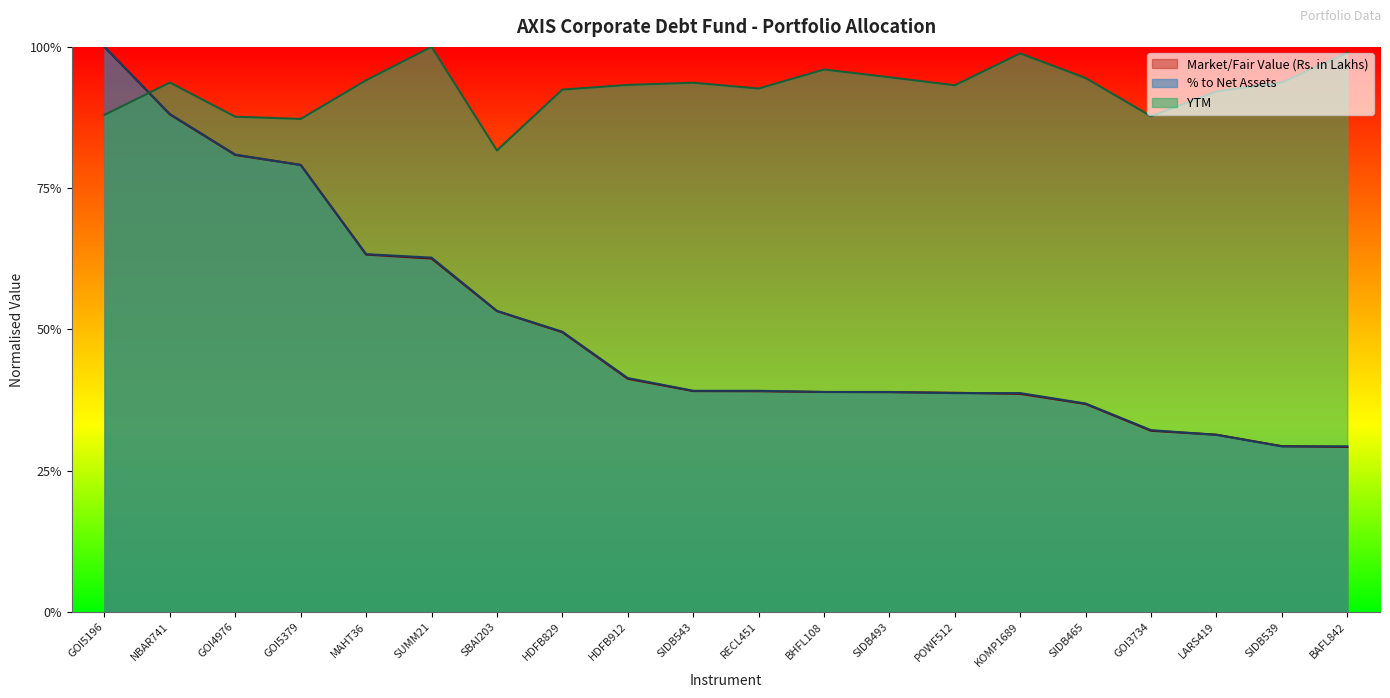

Reading right to left, list all the values displayed in this chart.

Market/Fair Value (Rs. in Lakhs): BAFL842=0.3	SIDB539=0.3	LARS419=0.3	GOI3734=0.3	SIDB465=0.4	KOMP1689=0.4	POWF512=0.4	SIDB493=0.4	BHFL108=0.4	RECL451=0.4	SIDB543=0.4	HDFB912=0.4	HDFB829=0.5	SBAI203=0.5	SUMM21=0.6	MAHT36=0.6	GOI5379=0.8	GOI4976=0.8	NBAR741=0.9	GOI5196=1.0
% to Net Assets: BAFL842=0.3	SIDB539=0.3	LARS419=0.3	GOI3734=0.3	SIDB465=0.4	KOMP1689=0.4	POWF512=0.4	SIDB493=0.4	BHFL108=0.4	RECL451=0.4	SIDB543=0.4	HDFB912=0.4	HDFB829=0.5	SBAI203=0.5	SUMM21=0.6	MAHT36=0.6	GOI5379=0.8	GOI4976=0.8	NBAR741=0.9	GOI5196=1.0
YTM: BAFL842=1.0	SIDB539=0.9	LARS419=0.9	GOI3734=0.9	SIDB465=0.9	KOMP1689=1.0	POWF512=0.9	SIDB493=0.9	BHFL108=1.0	RECL451=0.9	SIDB543=0.9	HDFB912=0.9	HDFB829=0.9	SBAI203=0.8	SUMM21=1.0	MAHT36=0.9	GOI5379=0.9	GOI4976=0.9	NBAR741=0.9	GOI5196=0.9